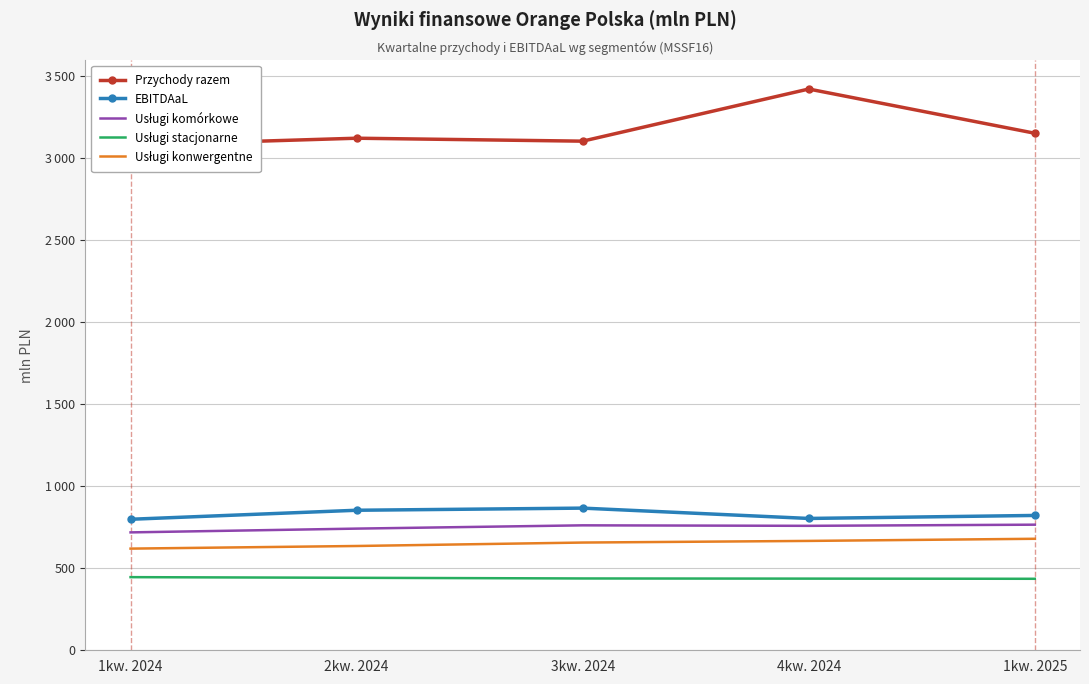

Reading left to right, list all the values displayed in this chart.

Przychody razem: 1kw. 2024=3081.0	2kw. 2024=3123.0	3kw. 2024=3105.0	4kw. 2024=3423.0	1kw. 2025=3153.3
EBITDAaL: 1kw. 2024=799.0	2kw. 2024=854.0	3kw. 2024=867.0	4kw. 2024=804.0	1kw. 2025=822.3
Usługi komórkowe: 1kw. 2024=719.0	2kw. 2024=742.0	3kw. 2024=762.0	4kw. 2024=759.0	1kw. 2025=766.0
Usługi stacjonarne: 1kw. 2024=446.0	2kw. 2024=442.0	3kw. 2024=438.0	4kw. 2024=437.0	1kw. 2025=436.0
Usługi konwergentne: 1kw. 2024=620.0	2kw. 2024=636.0	3kw. 2024=657.0	4kw. 2024=667.0	1kw. 2025=680.0